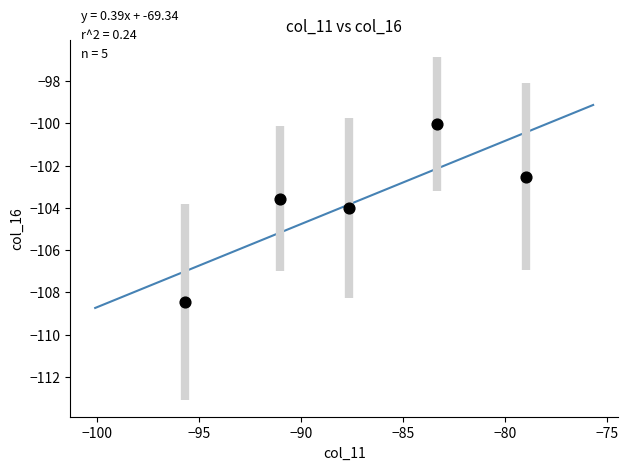

What is the average X value?

-87.3